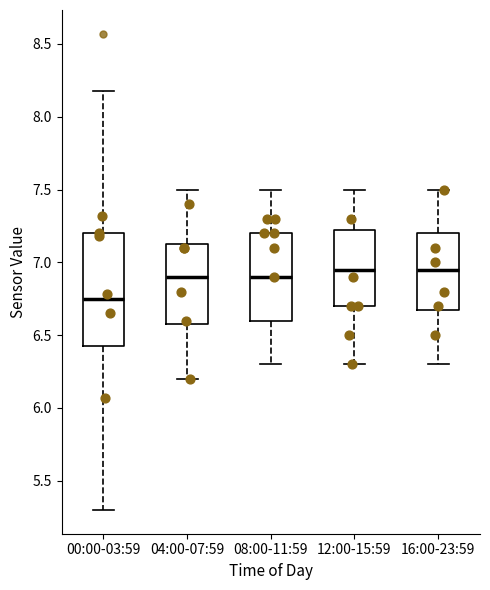

Which box is the tallest, from its lower edge to its upper edge?

00:00-03:59